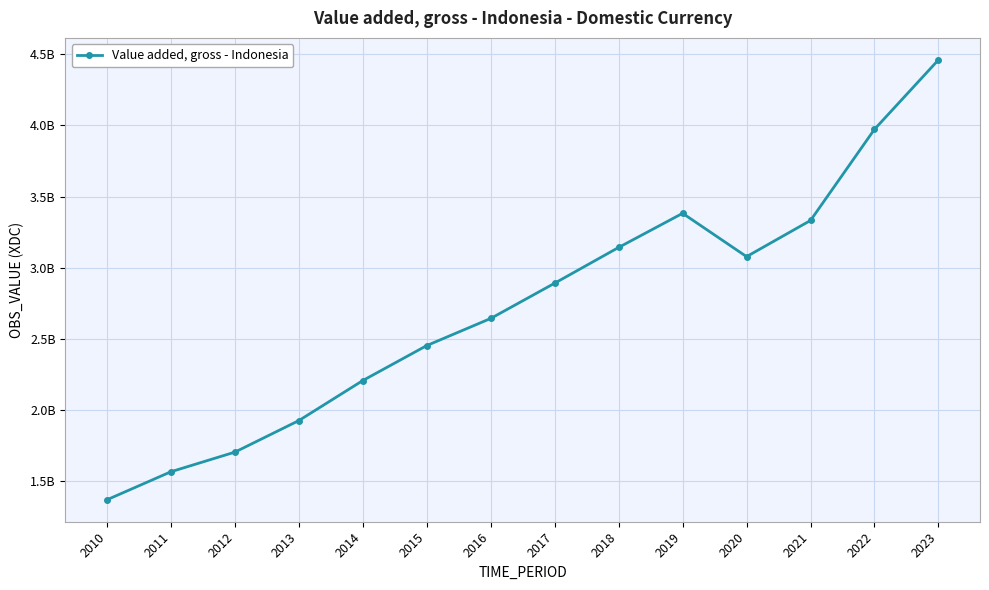

What is the value of the 12th point from the left?

3331779000